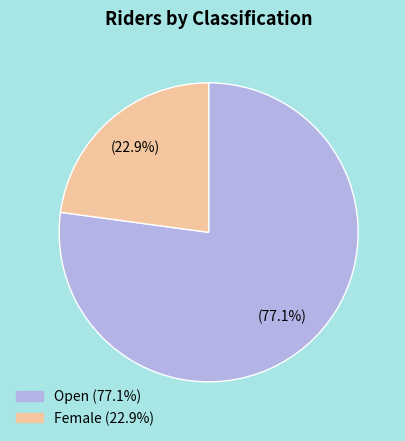

To the nearest percent, what is the difference between the Open and Female slice percentages?

54%